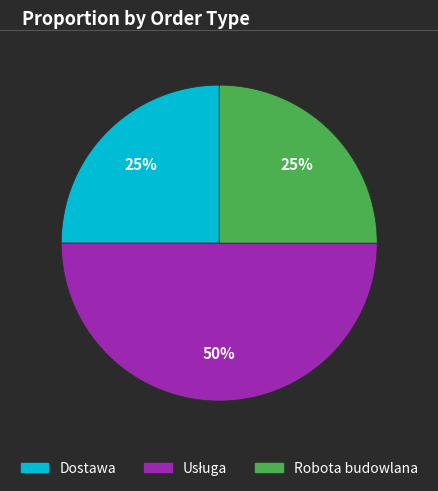

The Robota budowlana slice represents 40% of the pie. True or false?

False